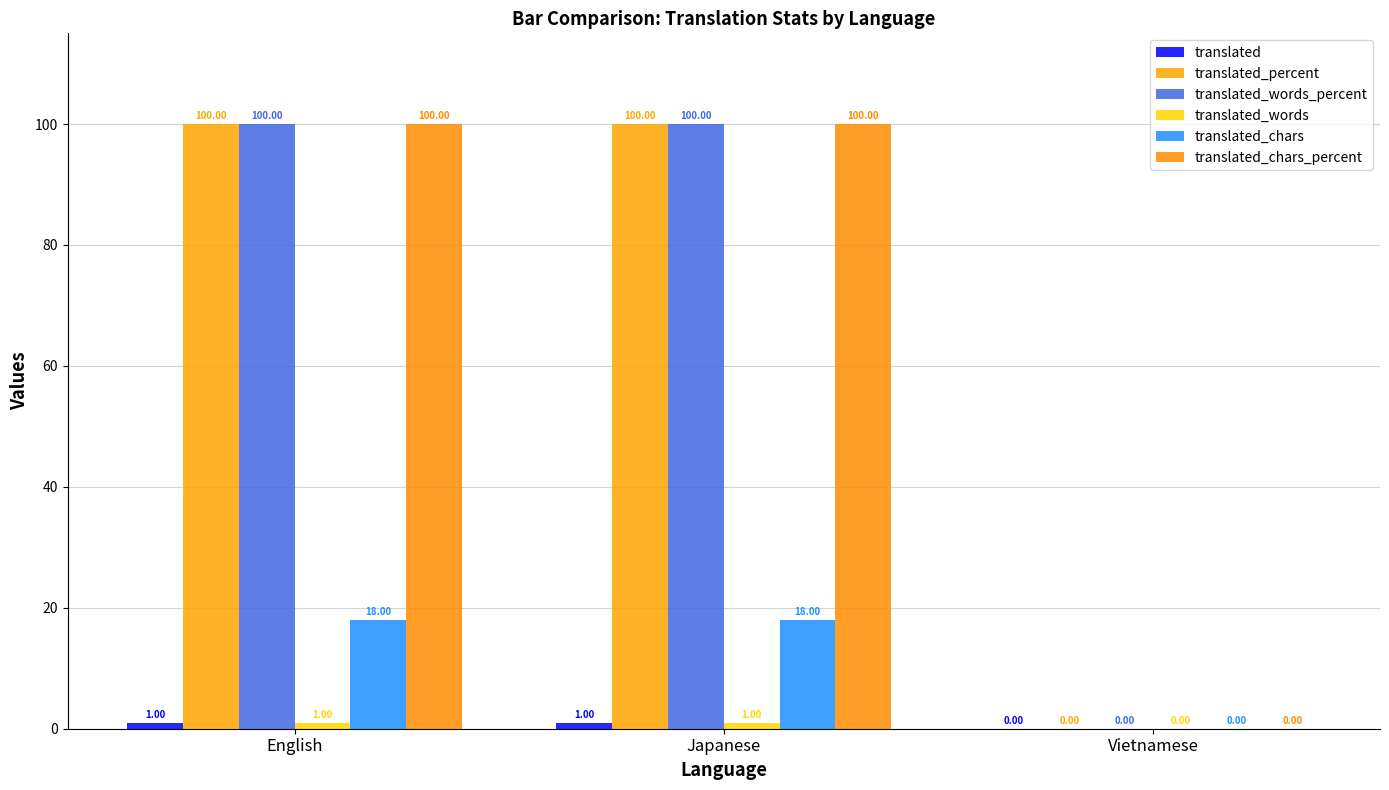

Count the number of data series in this chart.

6